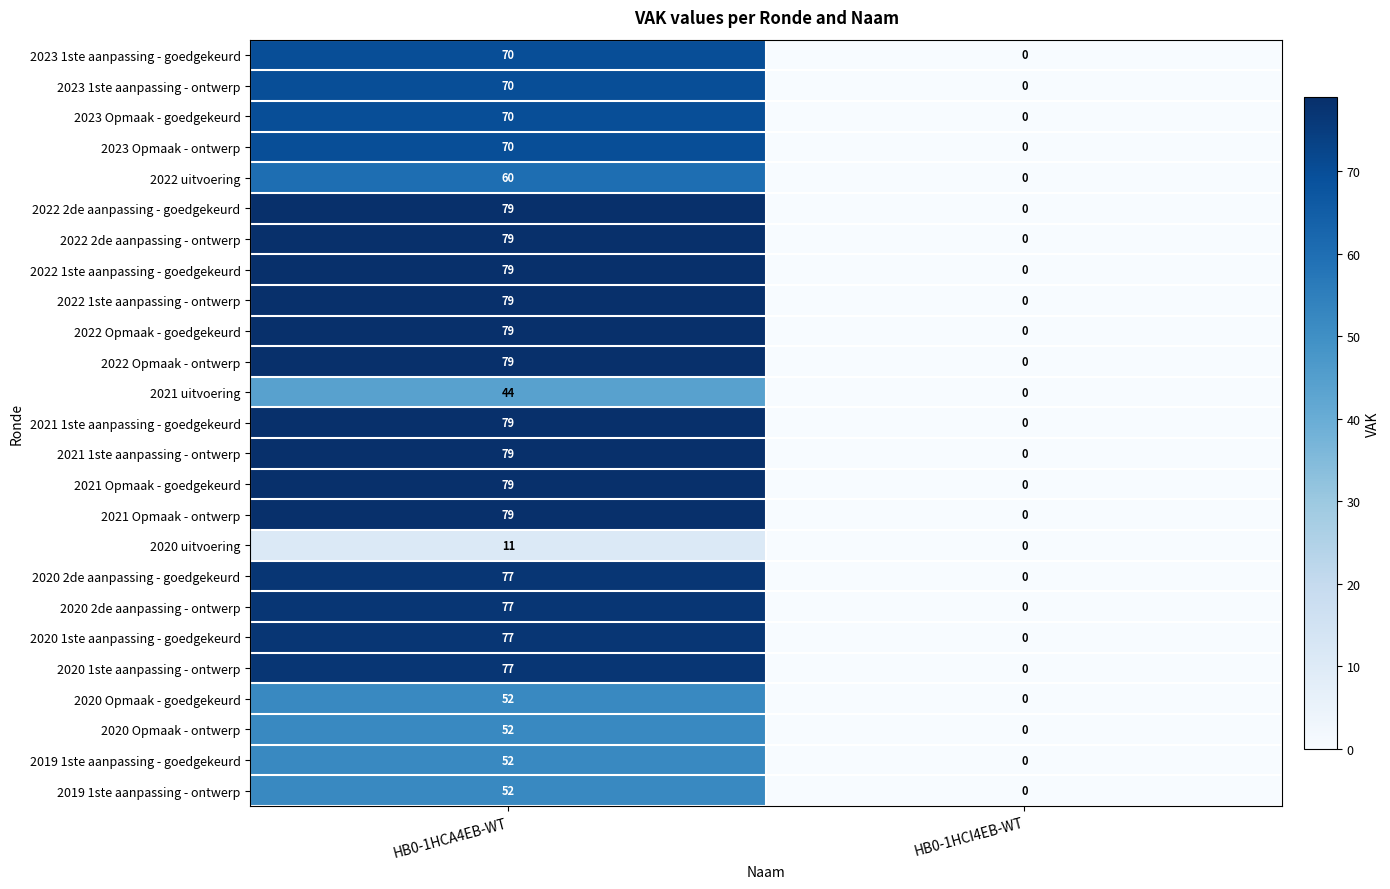

The 2021 Opmaak - ontwerp series shows -50 at HB0-1HCI4EB-WT. True or false?

False